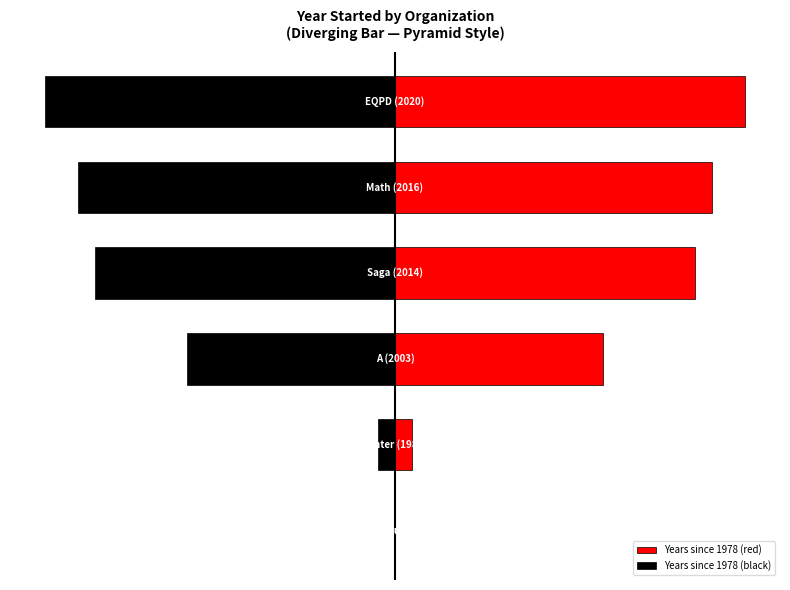

Which series has the widest spread of values?

Years since 1978 (red)